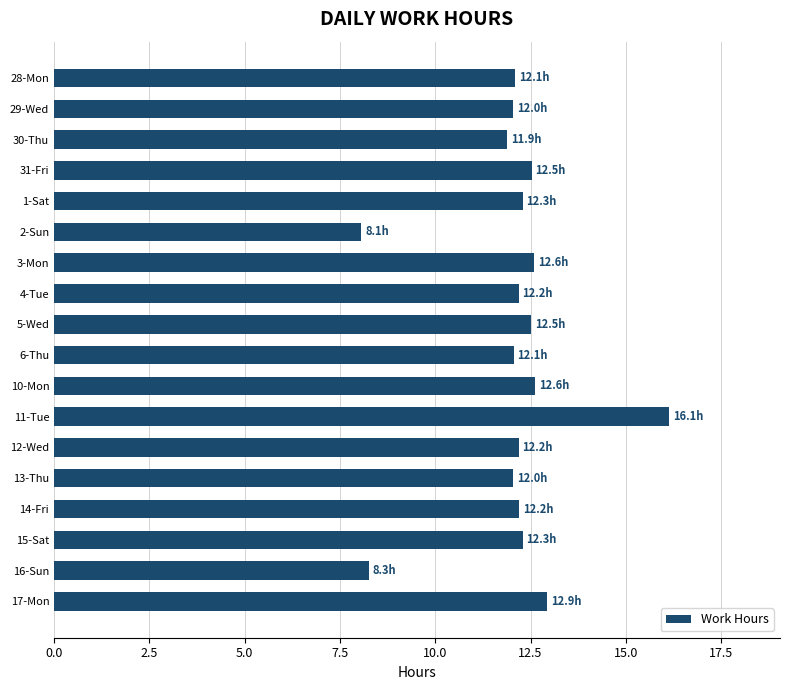

What is the maximum value shown in the chart?

16.1